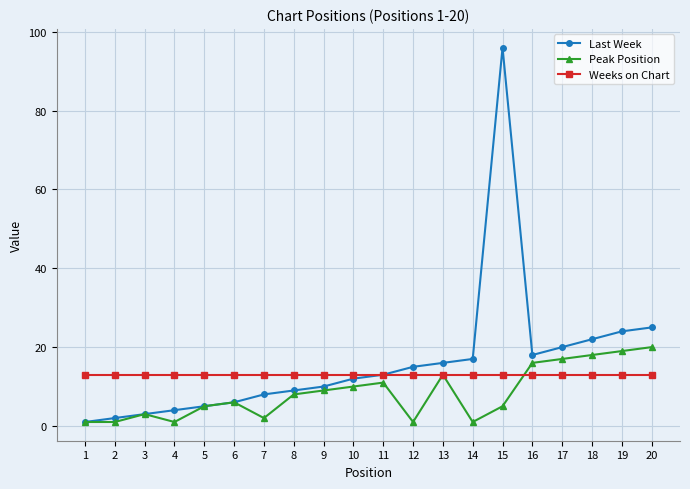

How many lines are shown in the chart?

3